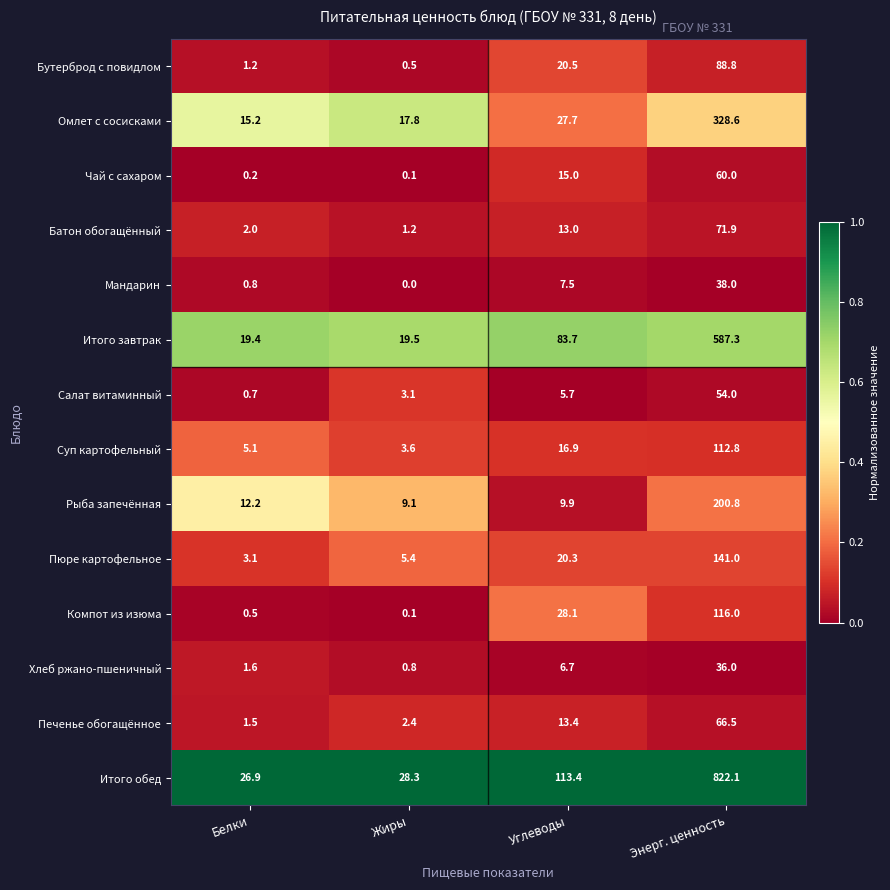

Between Белки and Жиры, which series saw the biggest shift?

Рыба запечённая